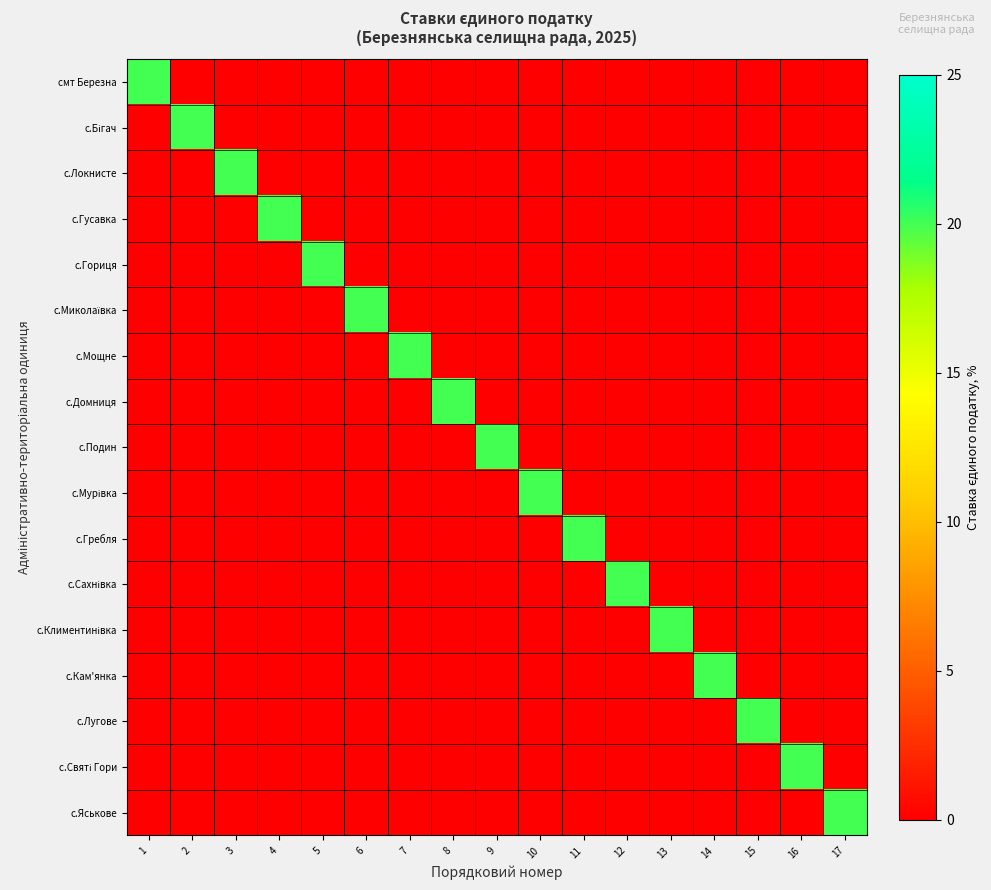

Which series changed the most between 7 and 16?

с.Мощне